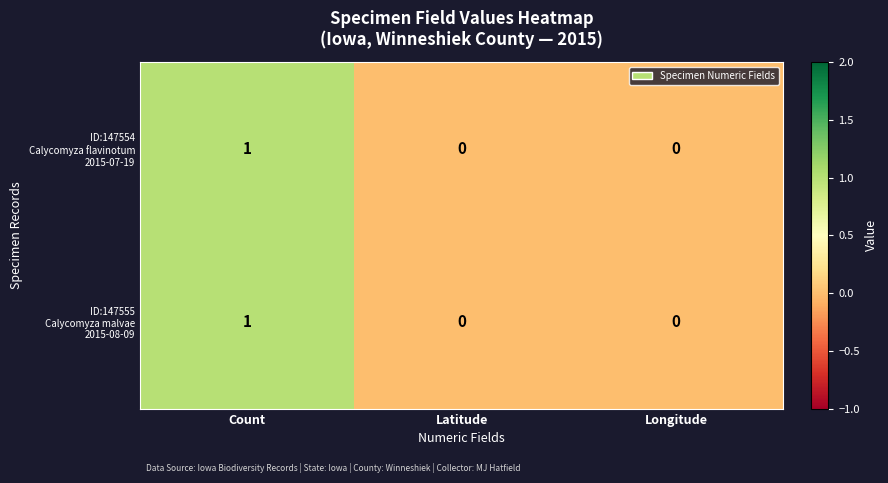

At how many categories does at least one series exceed 0?

1